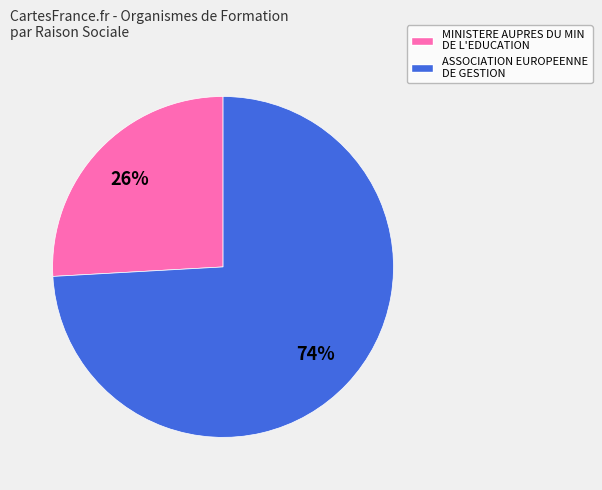

Which slice represents more than half of the pie?

ASSOCIATION EUROPEENNE DE GESTION